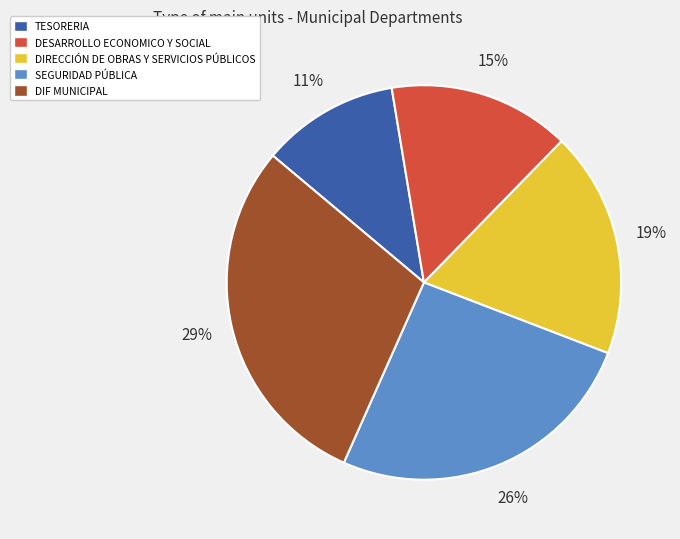

Is the sum of TESORERIA and DIRECCIÓN DE OBRAS Y SERVICIOS PÚBLICOS greater than half?

No